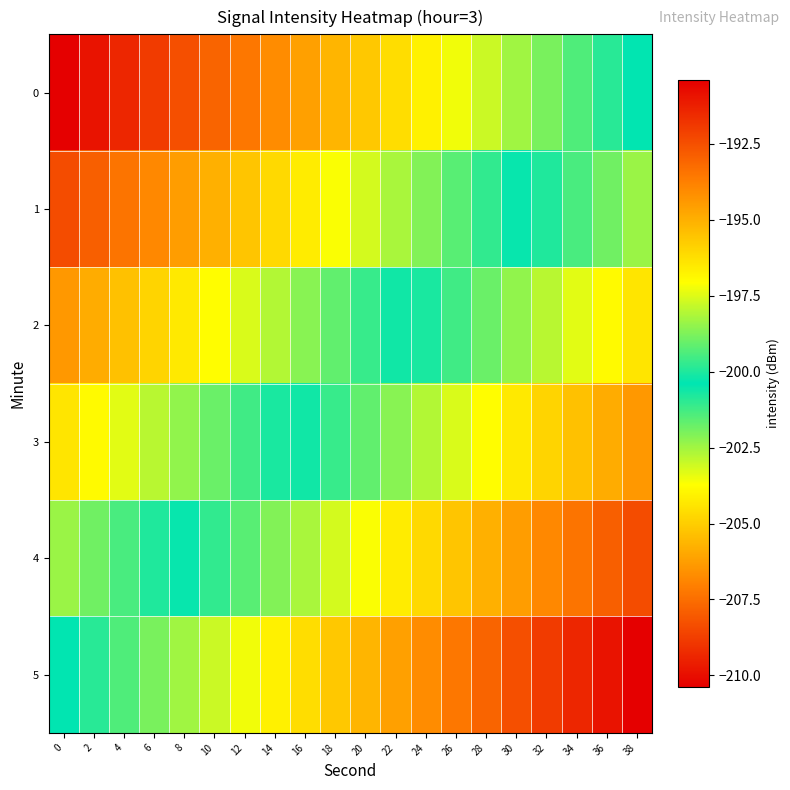

Count the number of categories in the chart.

20